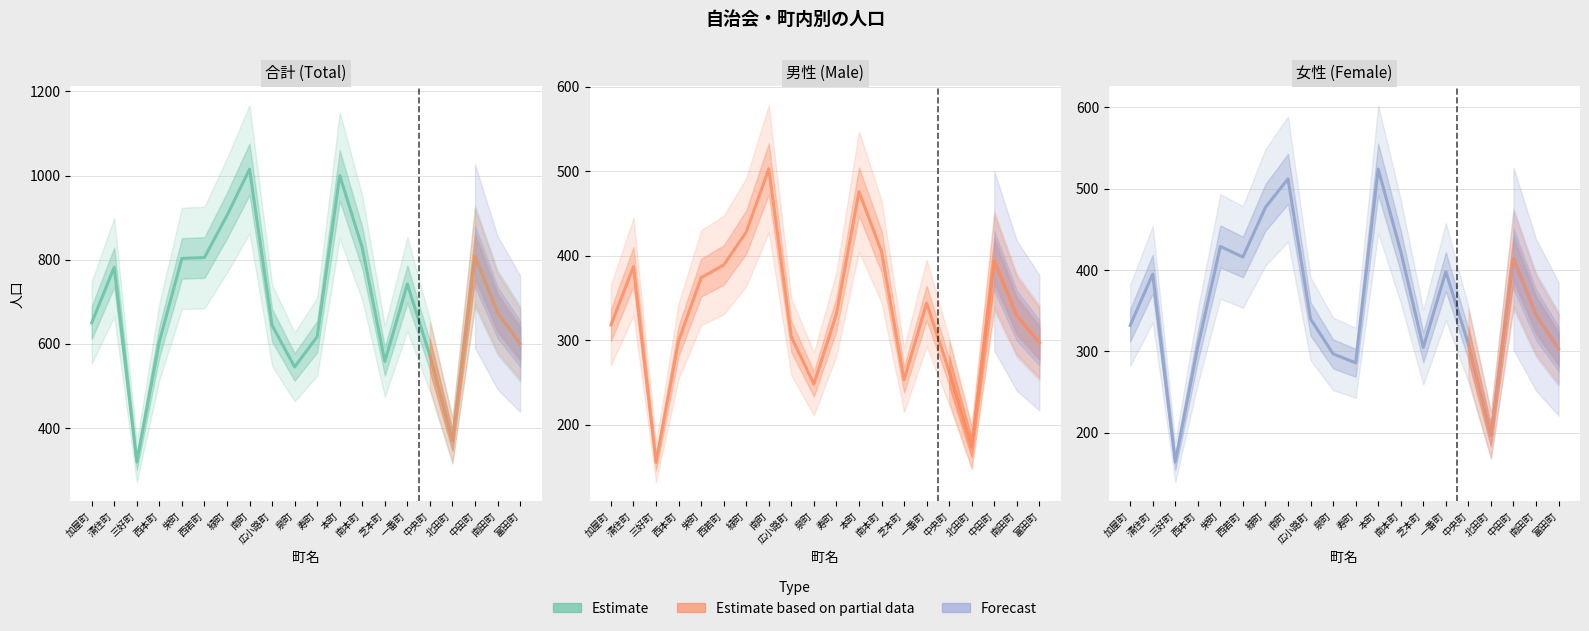

At which category is the sum across all series the highest?

南町